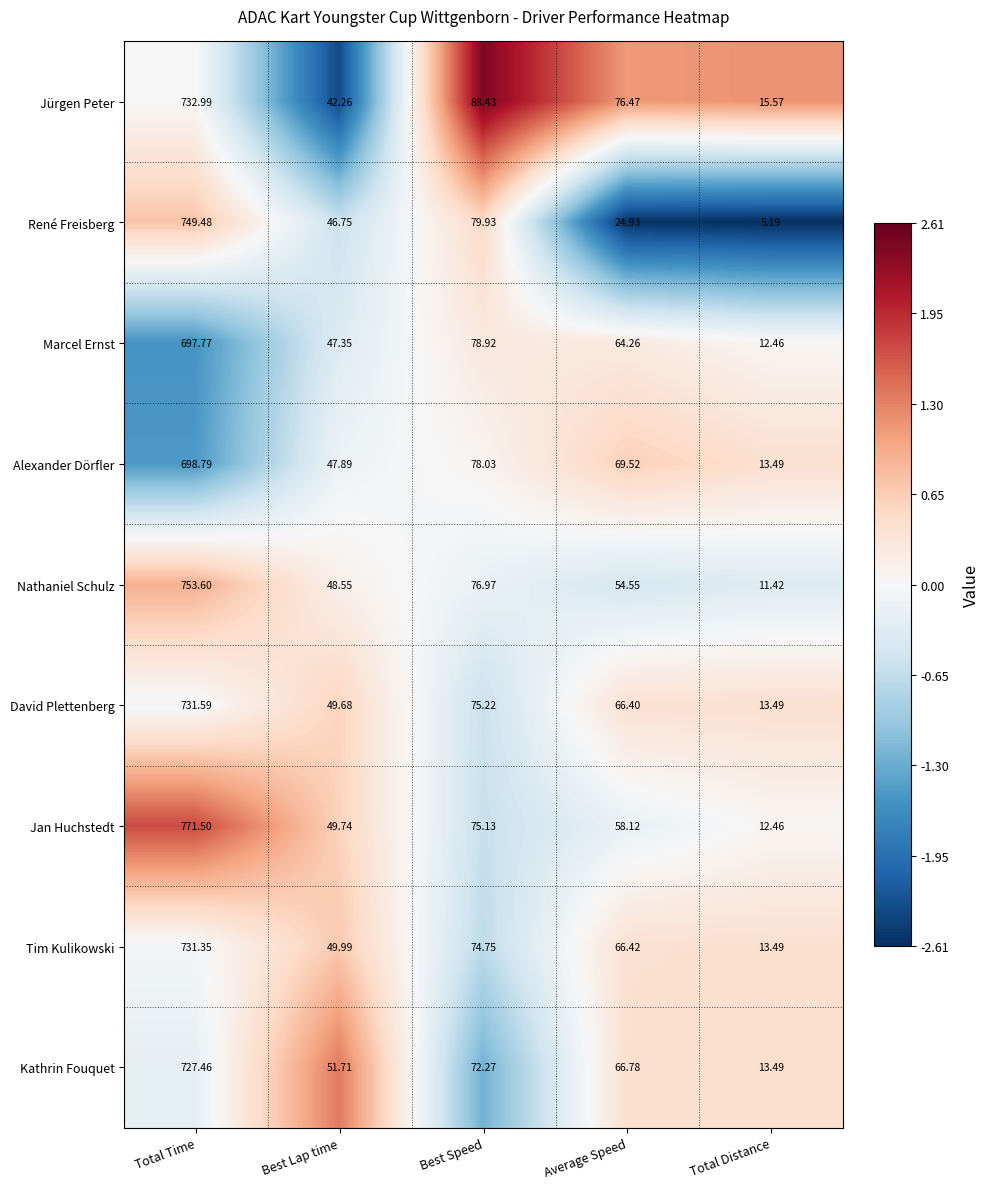

At Total Time, list the series in order from smallest to largest.

Marcel Ernst, Alexander Dörfler, Kathrin Fouquet, Tim Kulikowski, David Plettenberg, Jürgen Peter, René Freisberg, Nathaniel Schulz, Jan Huchstedt